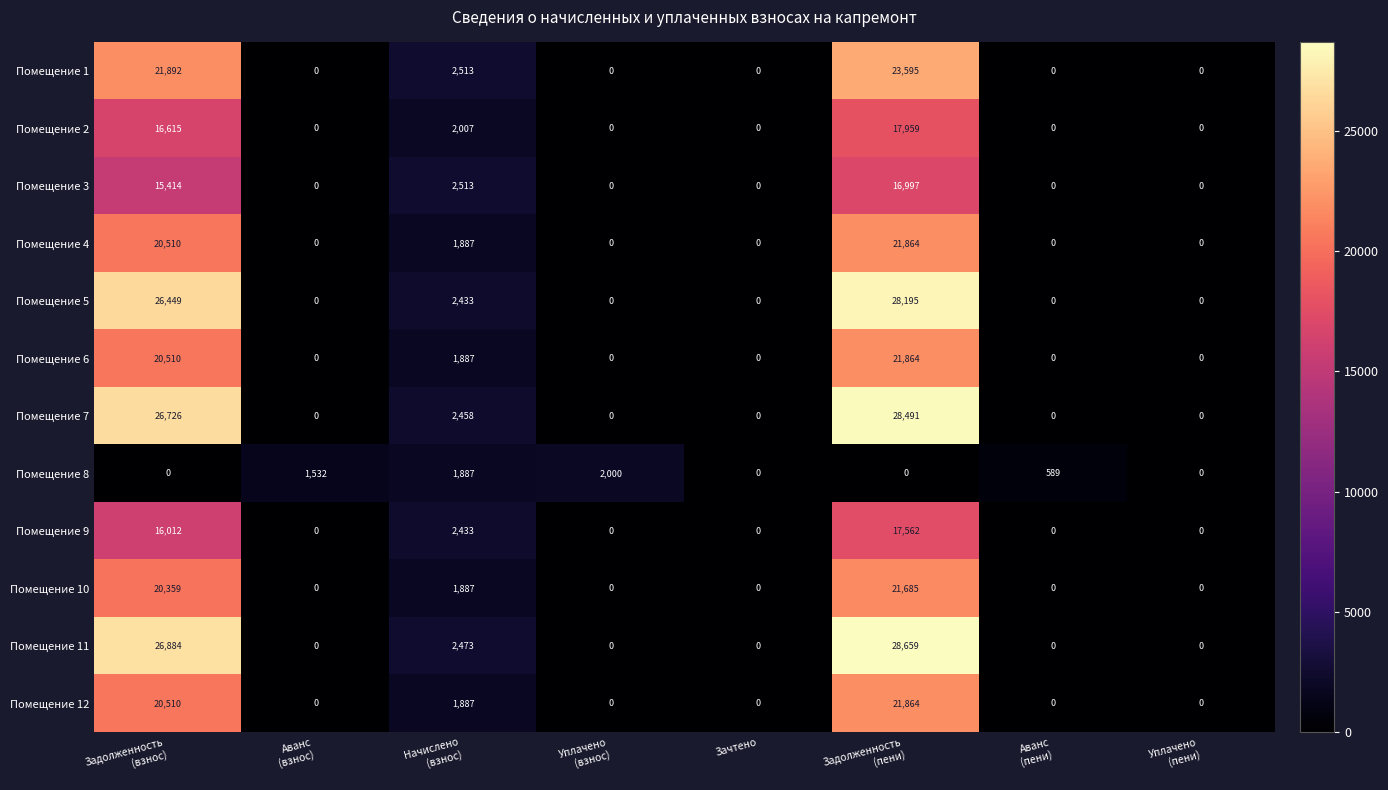

The Помещение 8 series shows 1286 at Зачтено. True or false?

False